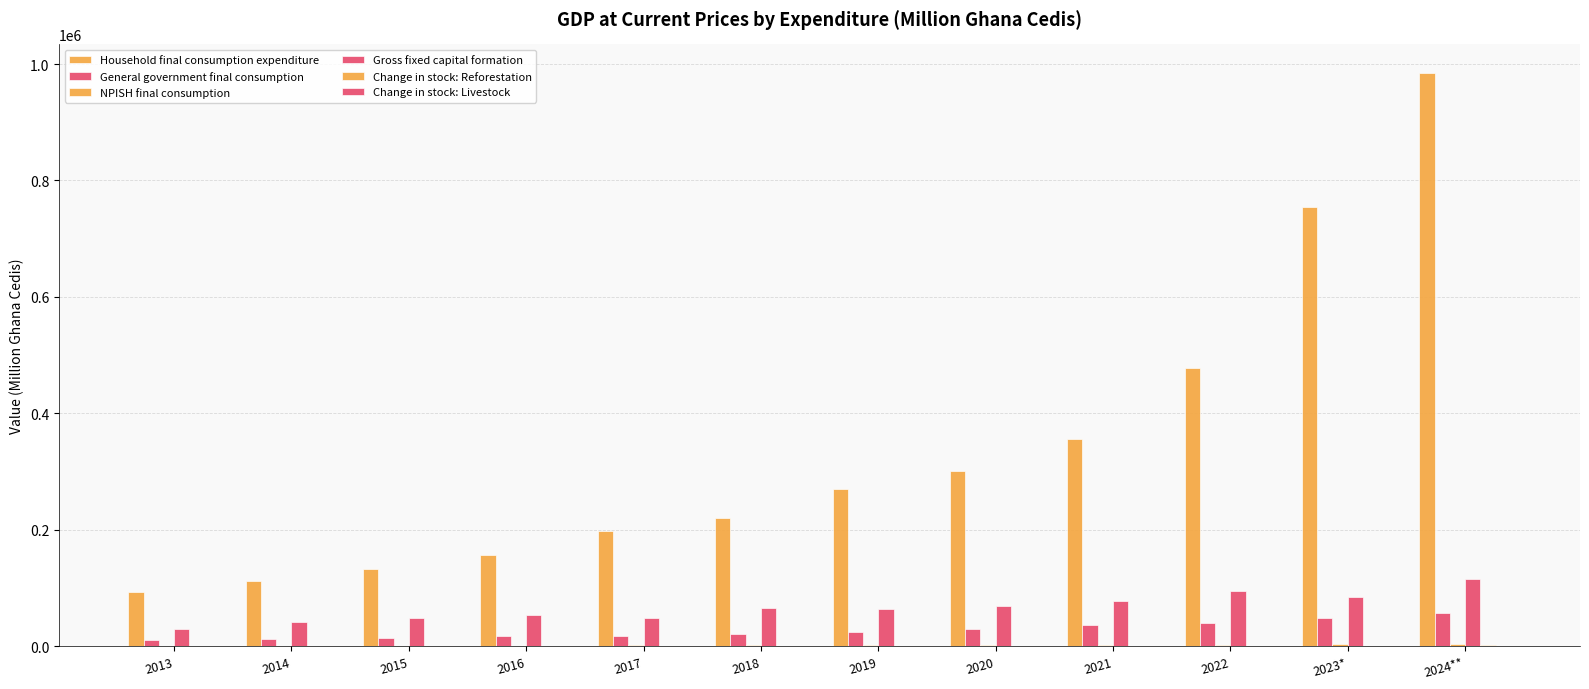

Which has a higher value, 2013 or 2014?

2014